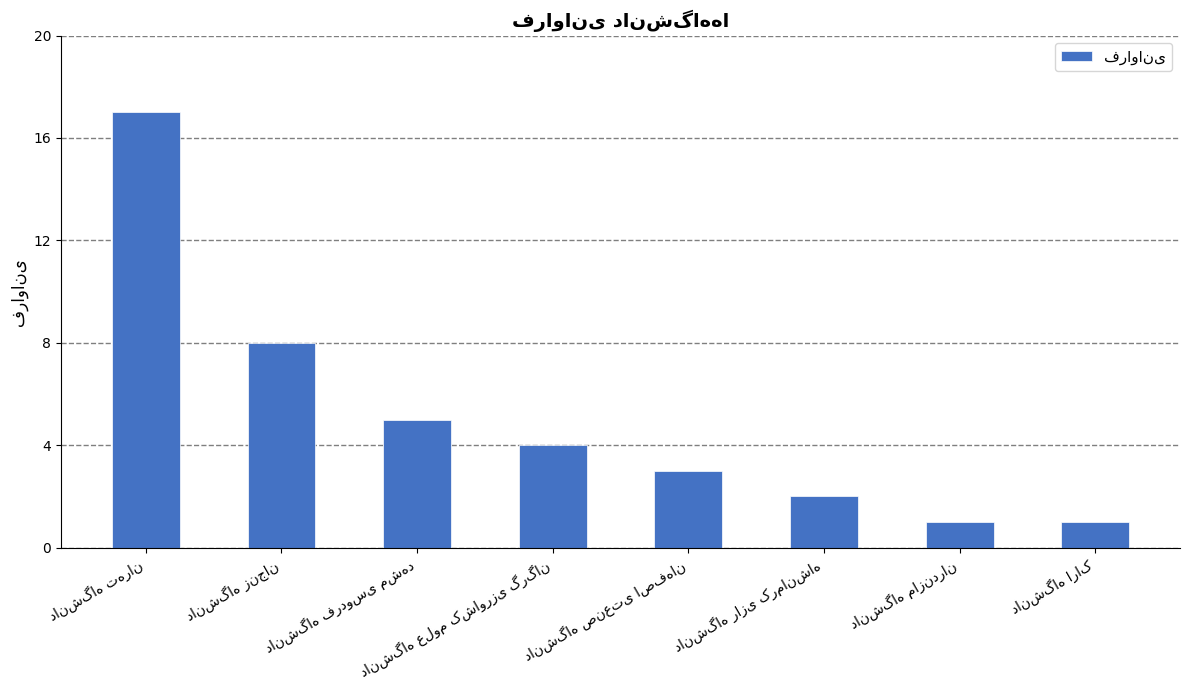

What is the maximum value shown in the chart?

17